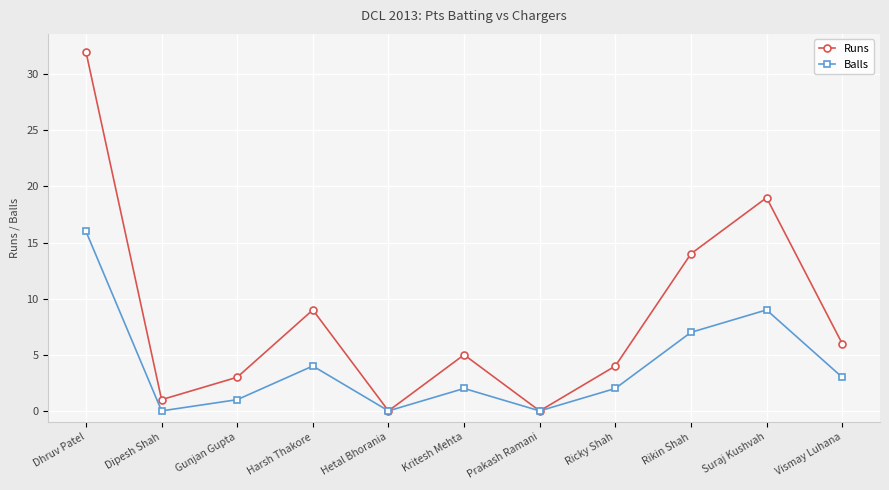

List the series in order of their peak value, lowest first.

Balls, Runs